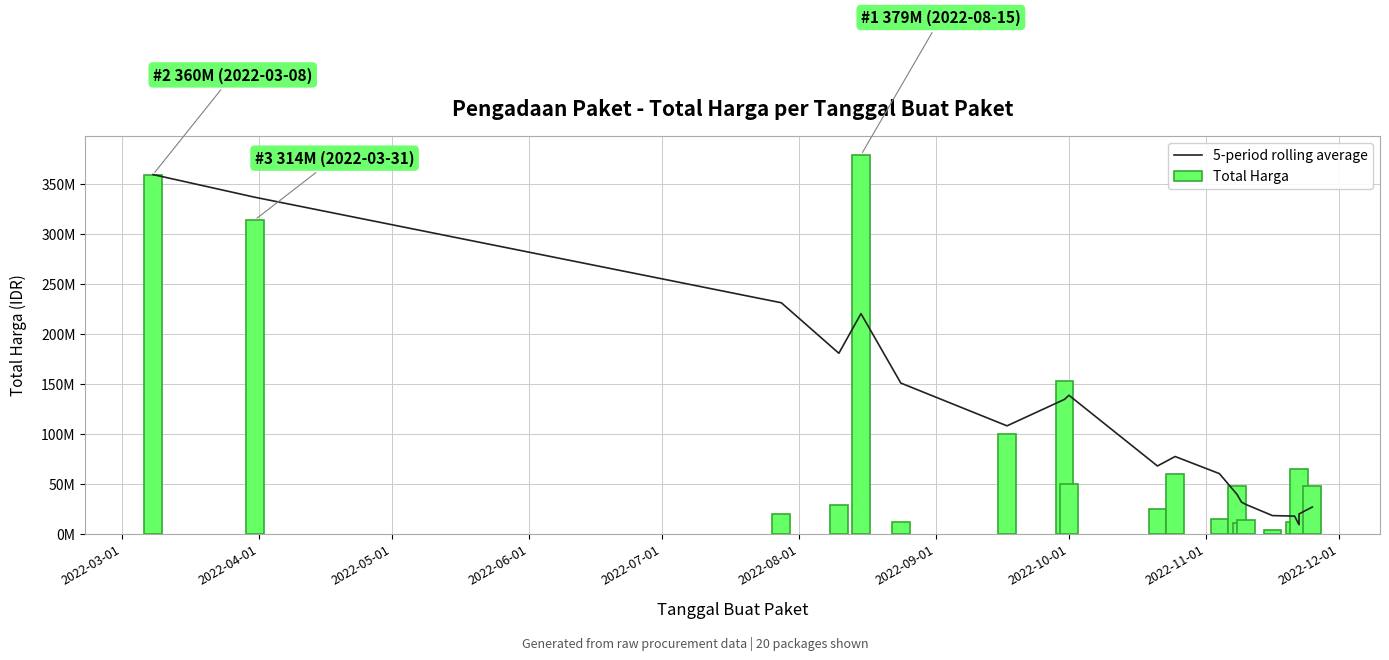

Where is Total Harga nearest to the value 191450000?

2022-10-01